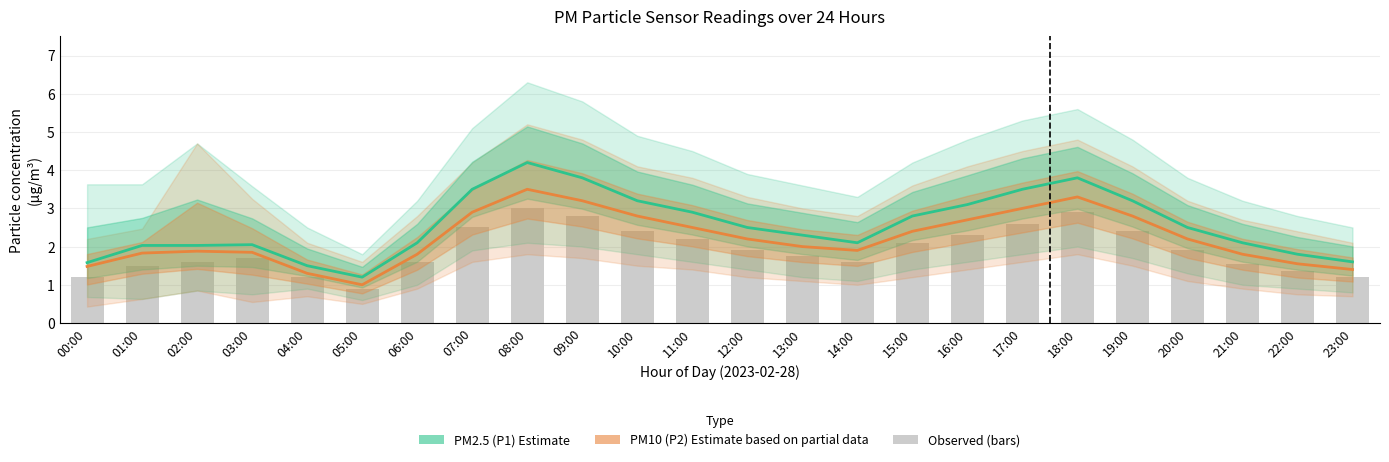

What is the lowest value of the PM2.5 (P1) Estimate series?

1.2